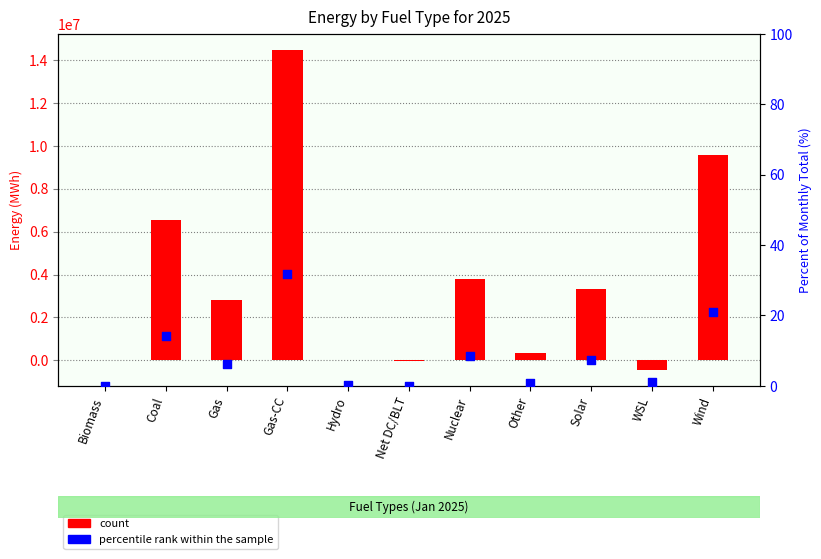

What is the total value across all series at Other?

366663.6